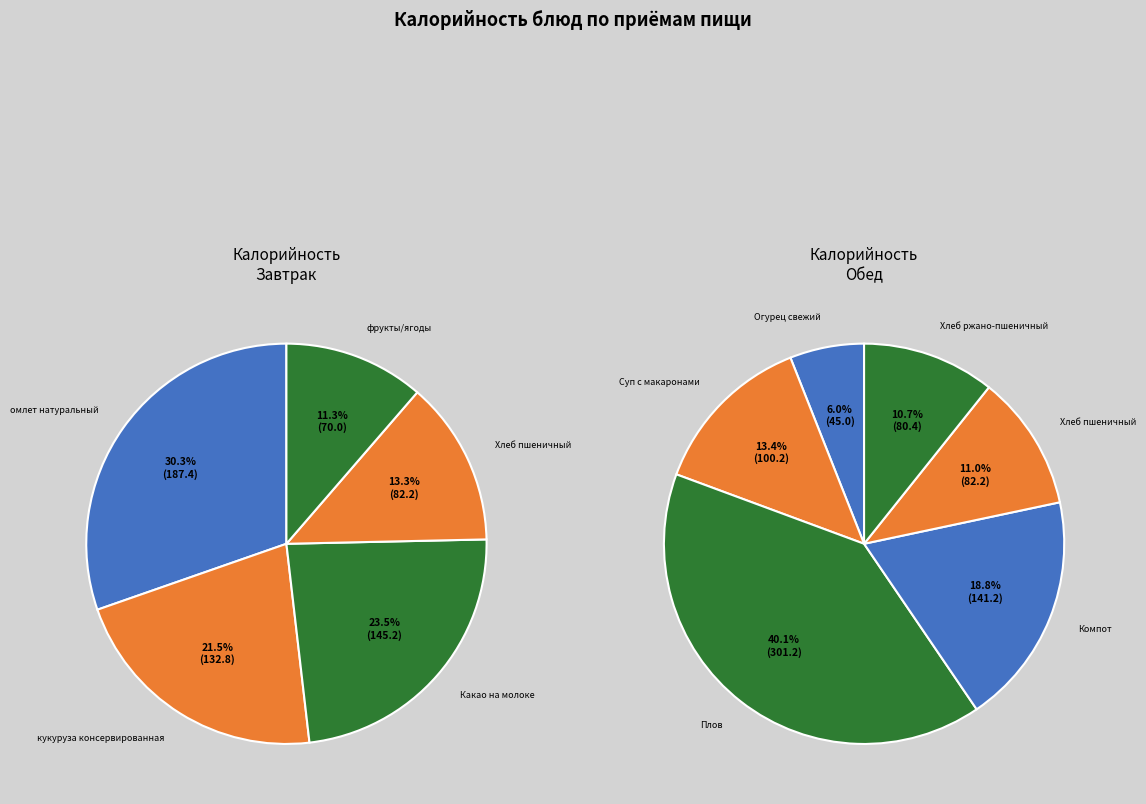

The Хлеб пшеничный (завтрак) slice represents 21% of the pie. True or false?

False